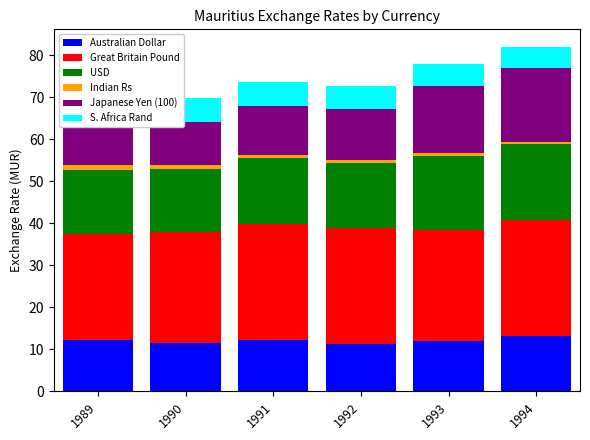

At 1991, list the series in order from smallest to largest.

Indian Rs, S. Africa Rand, Japanese Yen (100), Australian Dollar, USD, Great Britain Pound